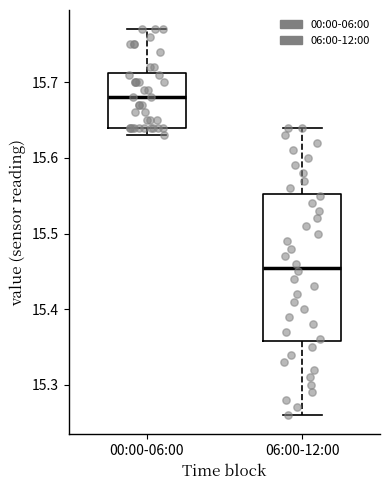

Where is the upper edge of the box for 06:00-12:00 on the y-axis? The values are not printed on the chart, so give them approximately, as read against the axis.

15.55